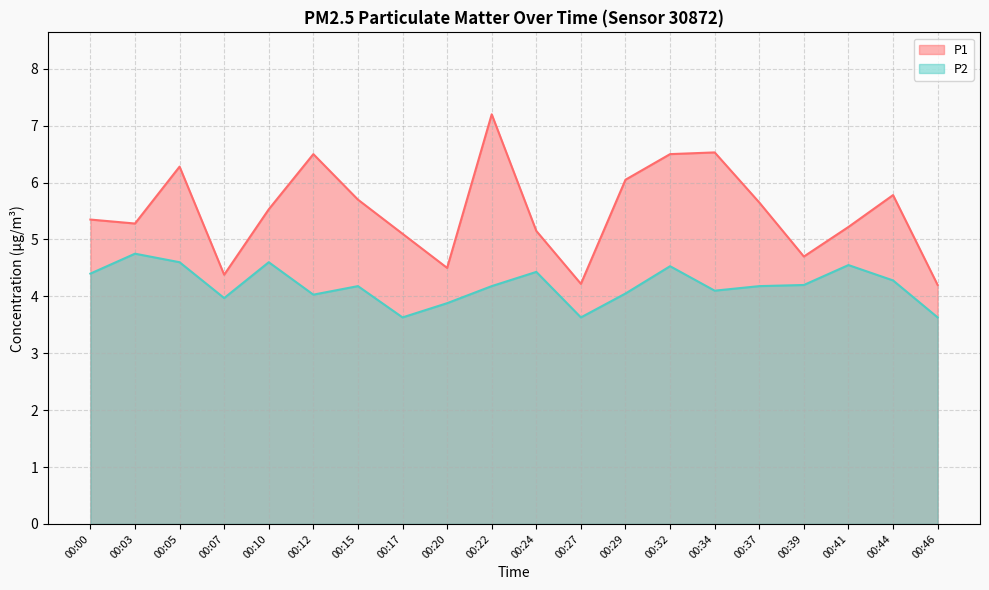

Reading left to right, what are all the values shown in this chart?

P1: 00:00=5.3	00:03=5.3	00:05=6.3	00:07=4.4	00:10=5.5	00:12=6.5	00:15=5.7	00:17=5.1	00:20=4.5	00:22=7.2	00:24=5.2	00:27=4.2	00:29=6.0	00:32=6.5	00:34=6.5	00:37=5.7	00:39=4.7	00:41=5.2	00:44=5.8	00:46=4.2
P2: 00:00=4.4	00:03=4.8	00:05=4.6	00:07=4.0	00:10=4.6	00:12=4.0	00:15=4.2	00:17=3.6	00:20=3.9	00:22=4.2	00:24=4.4	00:27=3.6	00:29=4.0	00:32=4.5	00:34=4.1	00:37=4.2	00:39=4.2	00:41=4.5	00:44=4.3	00:46=3.6